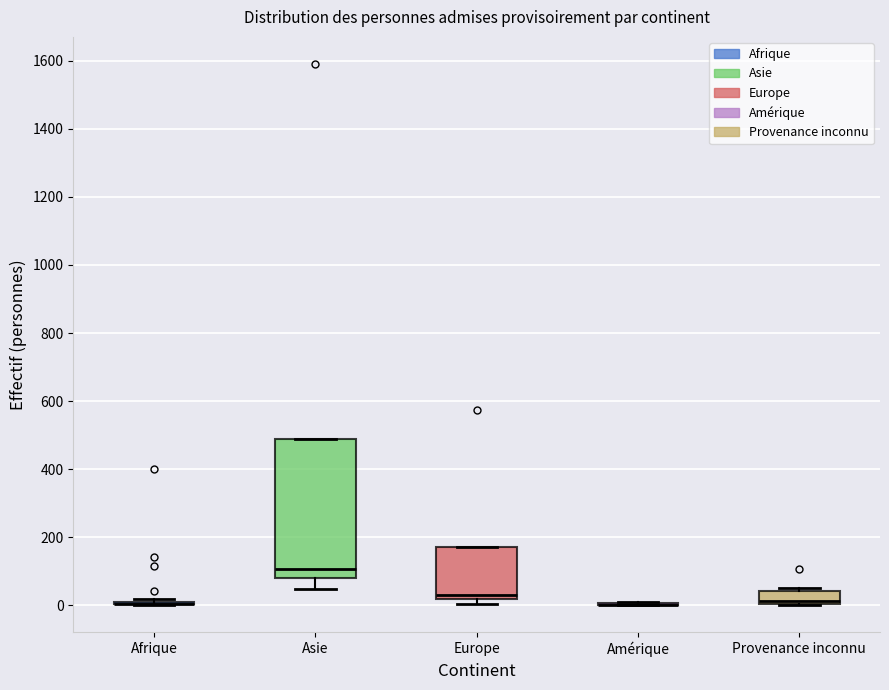

Reading left to right, read every box against the y-axis: the position of its median line, the range the box covers, and the ends of its whiskers. The values are not printed on the chart, so give them approximately, as read against the axis.

Afrique: box collapsed to a line at 0, whiskers 0 to 20
Asie: median 100, box 80 to 480, whiskers 40 to 480
Europe: median 40, box 20 to 180, whiskers 0 to 180
Amérique: box collapsed to a line at 0, whiskers 0 to 0
Provenance inconnu: median 20, box 0 to 40, whiskers 0 to 60